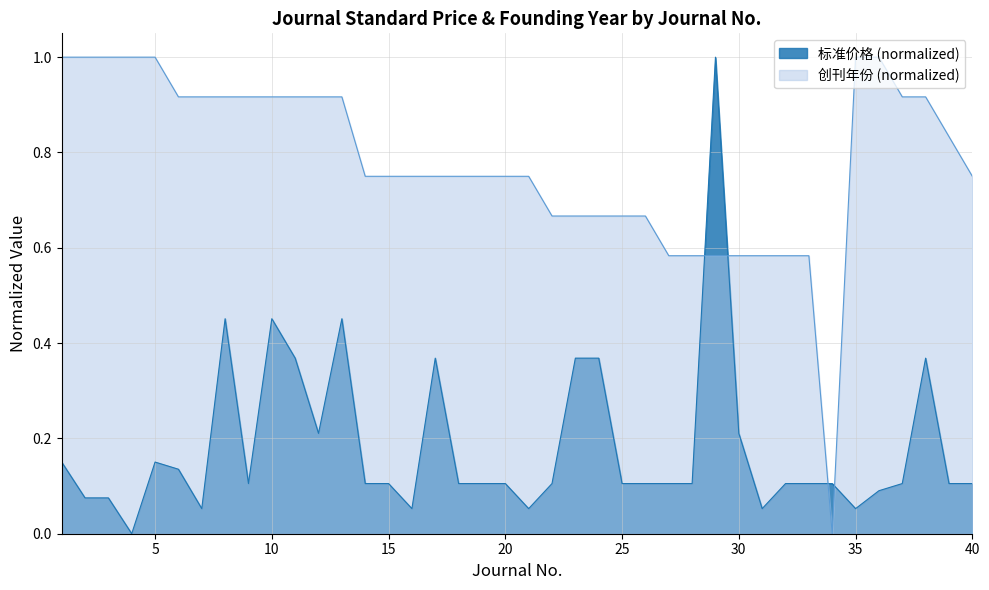

What is the difference between the second highest and second lowest values in the 标准价格 series?

0.4